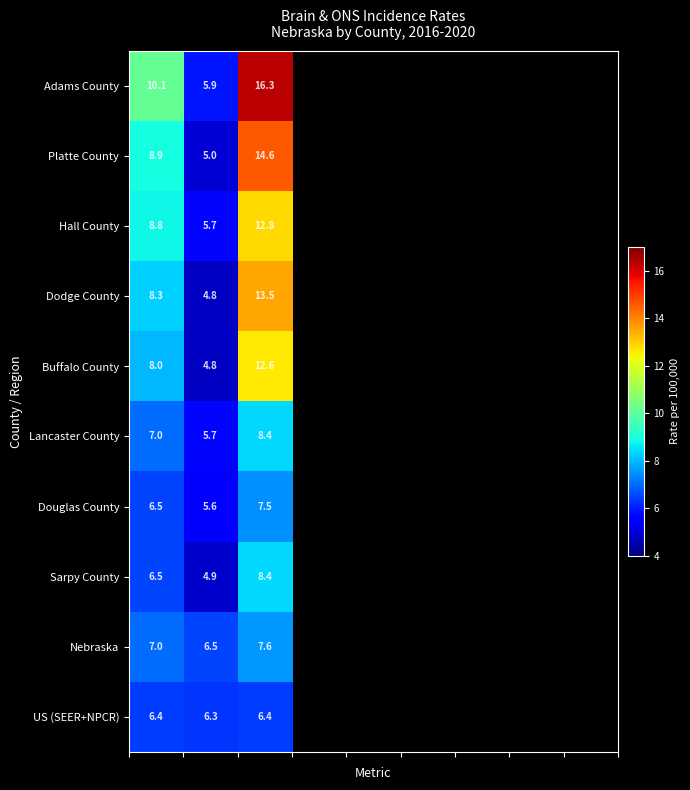

Which series has the largest total across all categories?

Adams County